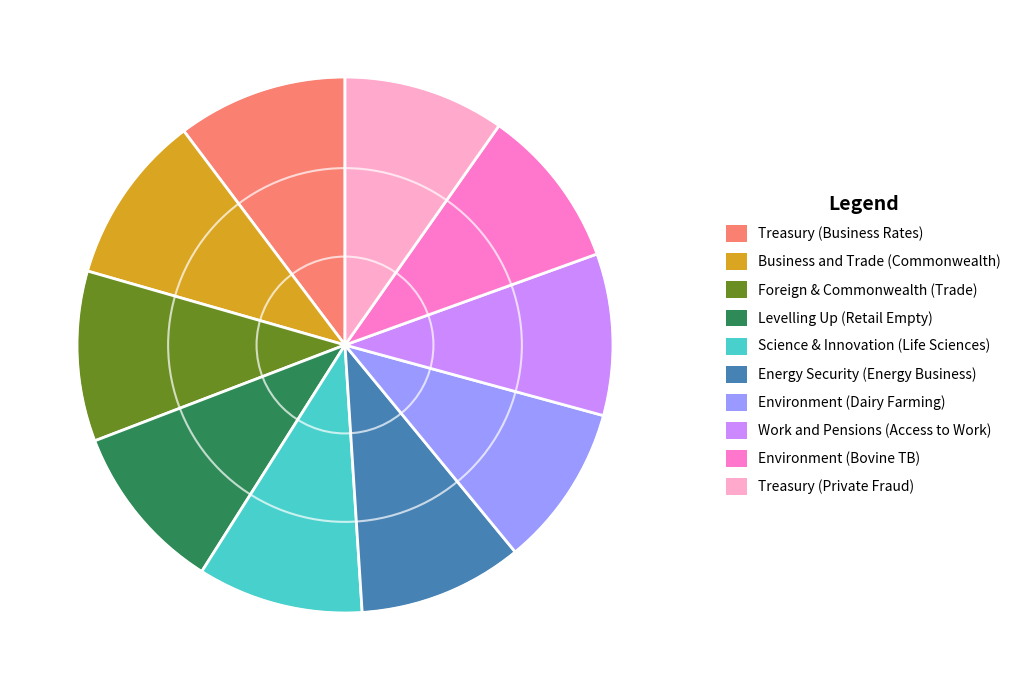

Is the sum of Environment (Bovine TB) and Environment (Dairy Farming) greater than half?

No